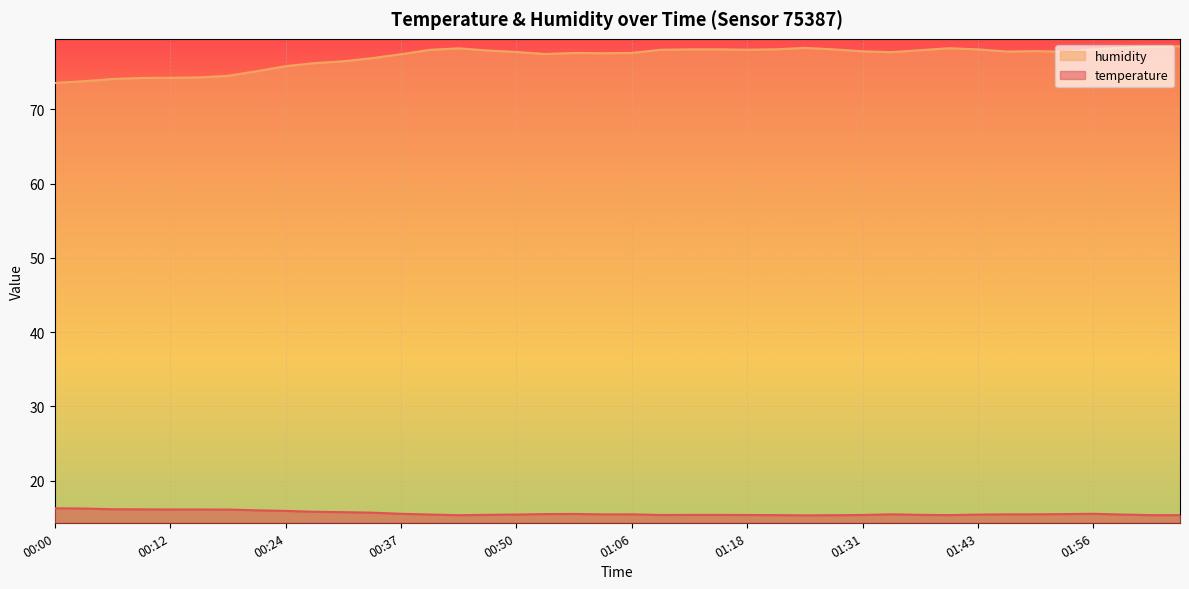

What position from the right is 01:03?

21